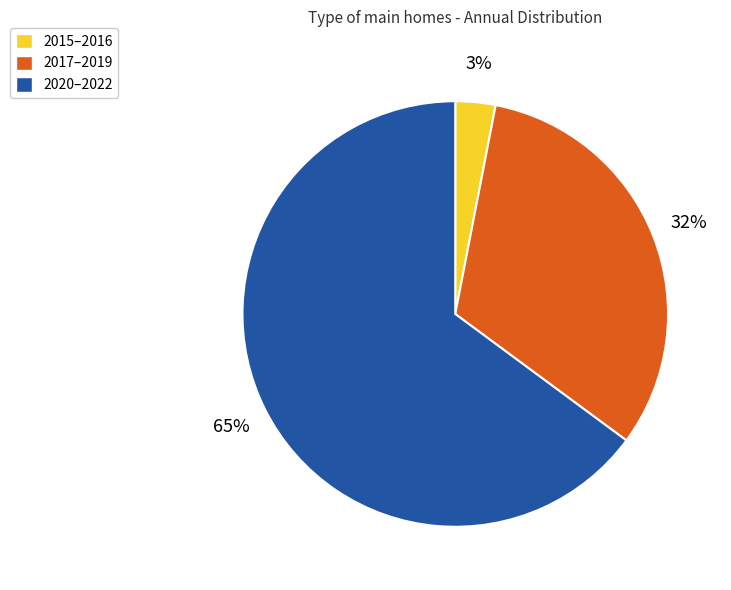

Combined, do 2017–2019 and 2020–2022 account for over 50%?

Yes